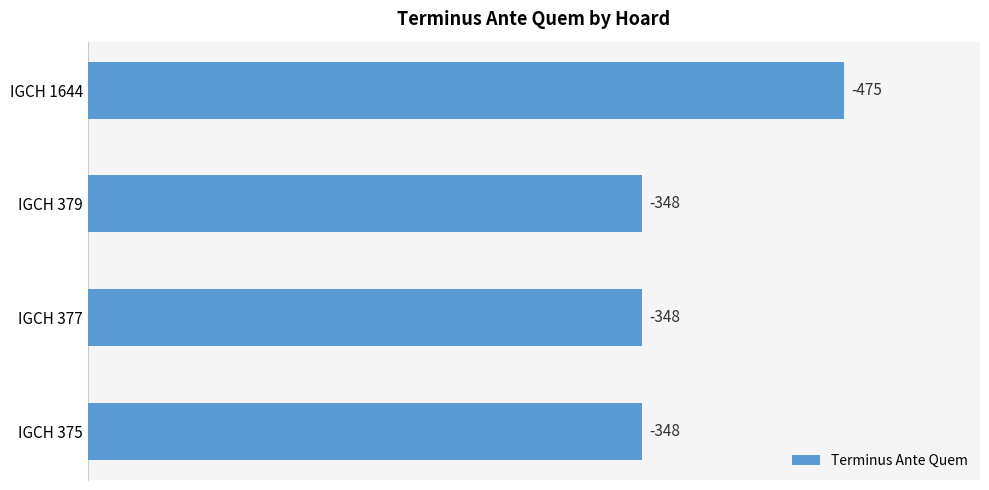

Are the bars grouped side by side (vs. stacked)?

No